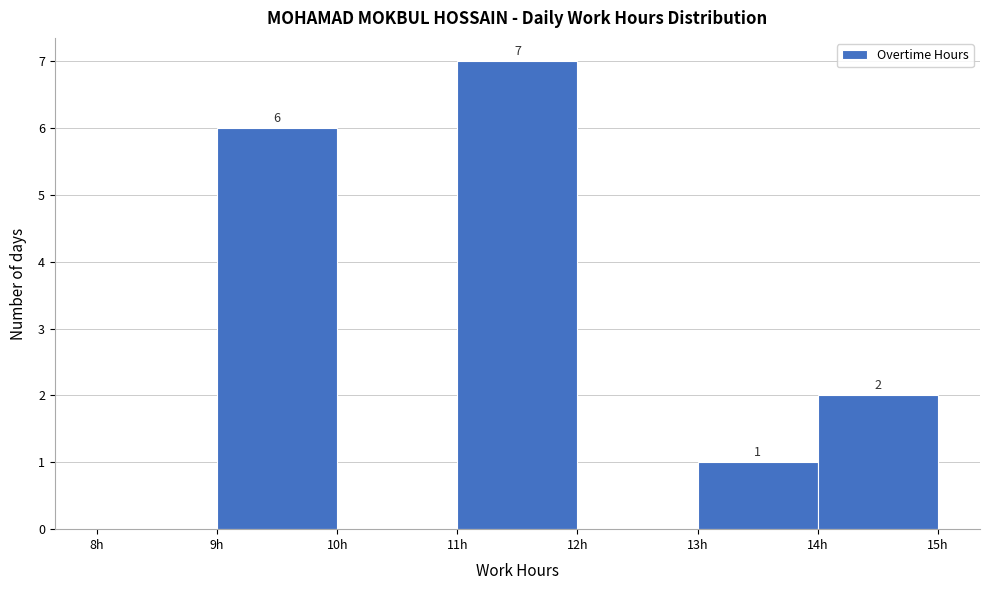

Which range on the x-axis has the tallest bar?

11 to 12